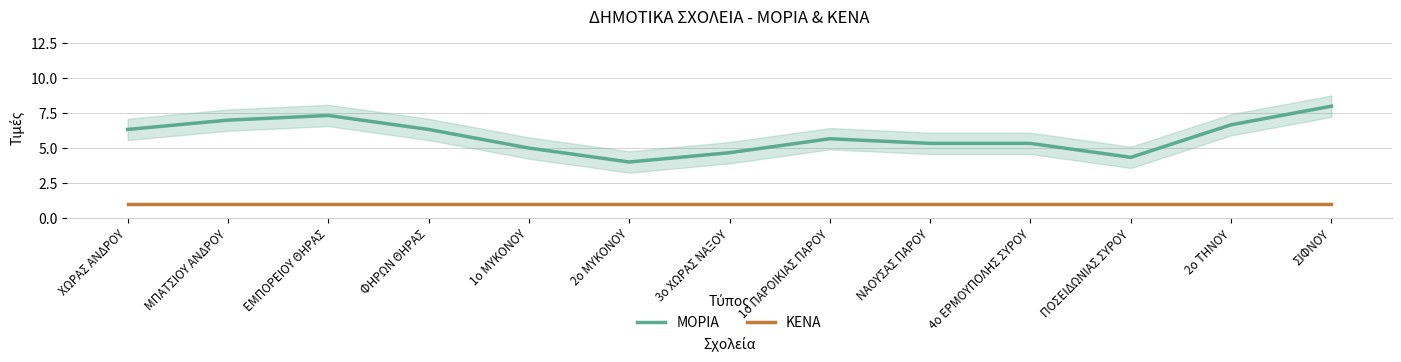

Between ΕΜΠΟΡΕΙΟΥ ΘΗΡΑΣ and 2ο ΤΗΝΟΥ, which series saw the biggest shift?

ΜΟΡΙΑ